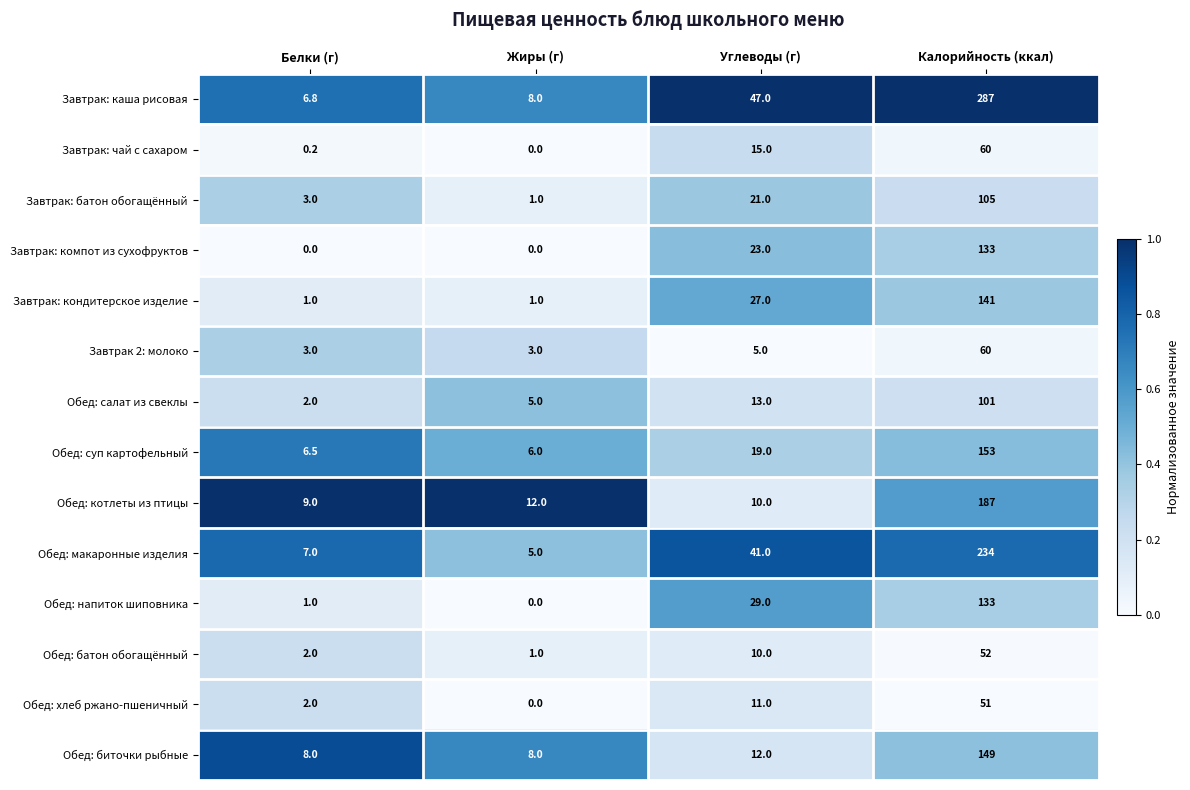

Is the value of Завтрак: чай с сахаром at Белки (г) greater than the value of Обед: суп картофельный at Белки (г)?

No